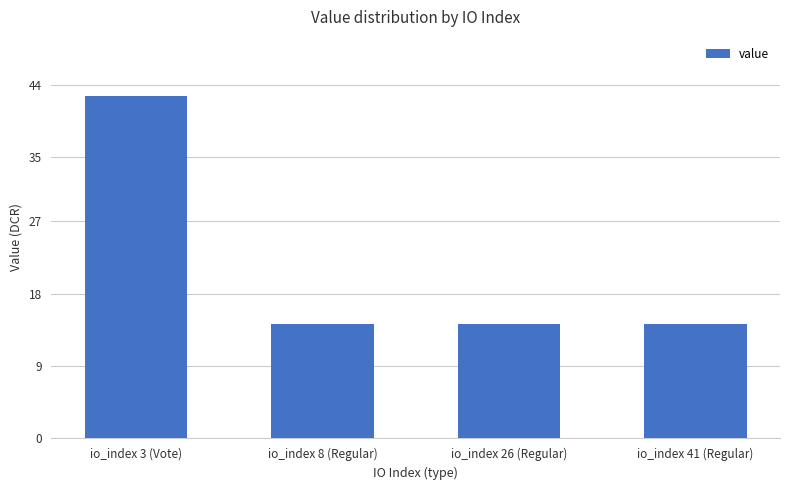

Reading left to right, transcribe all the data shown in this chart.

42.6	14.2	14.2	14.2